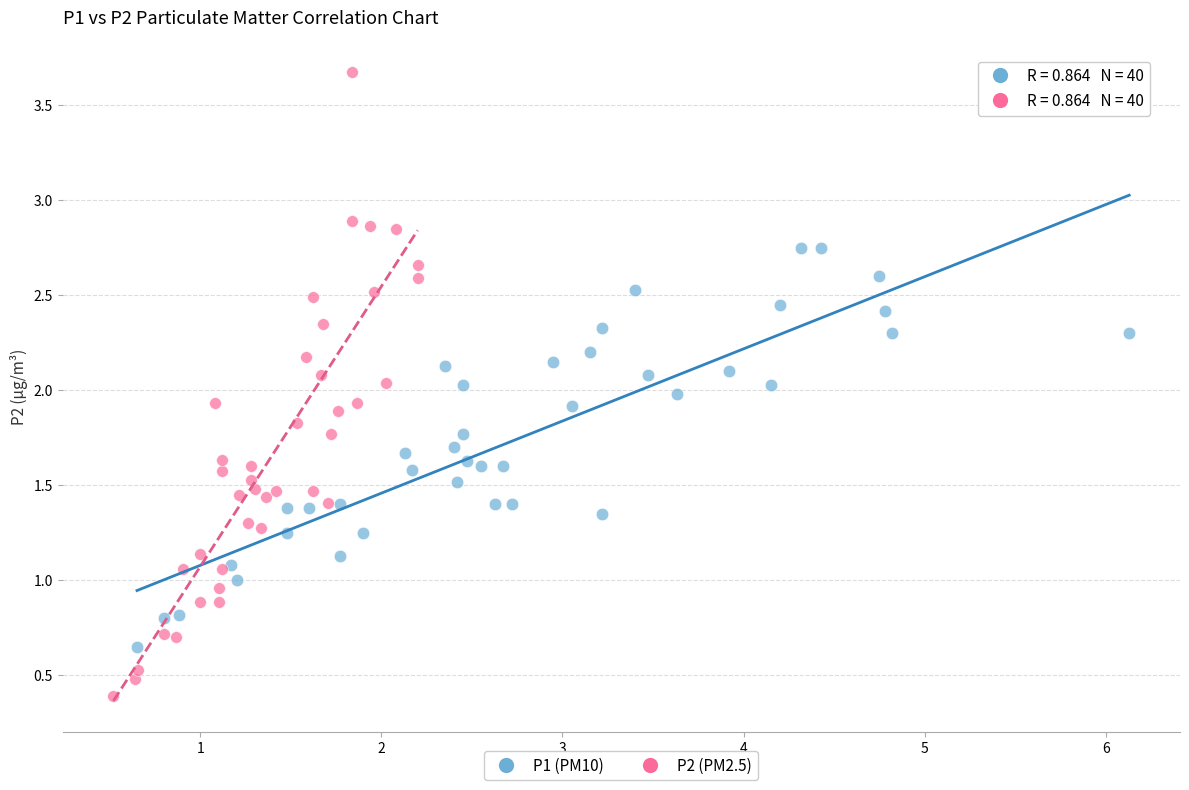

Which series has the widest spread of Y values?

P2 (PM2.5)